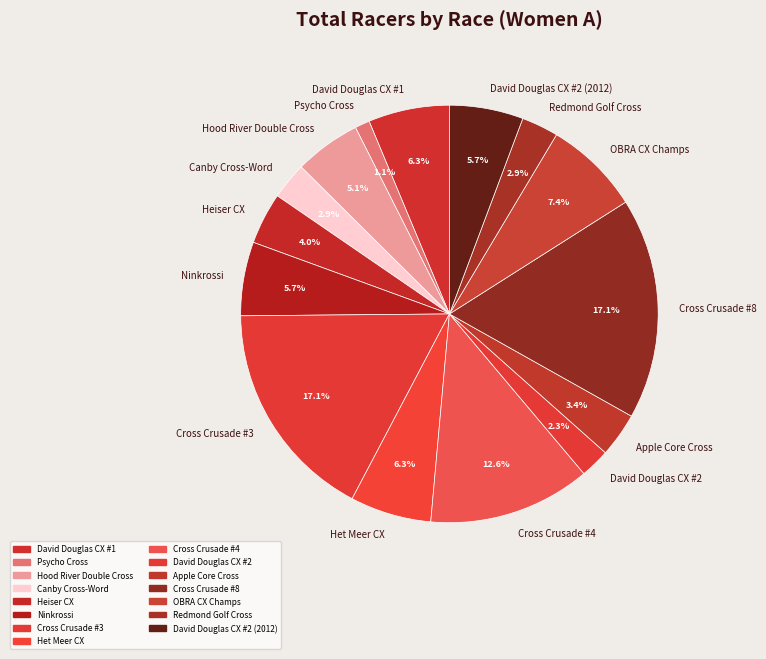

Is there a majority slice in this chart?

No